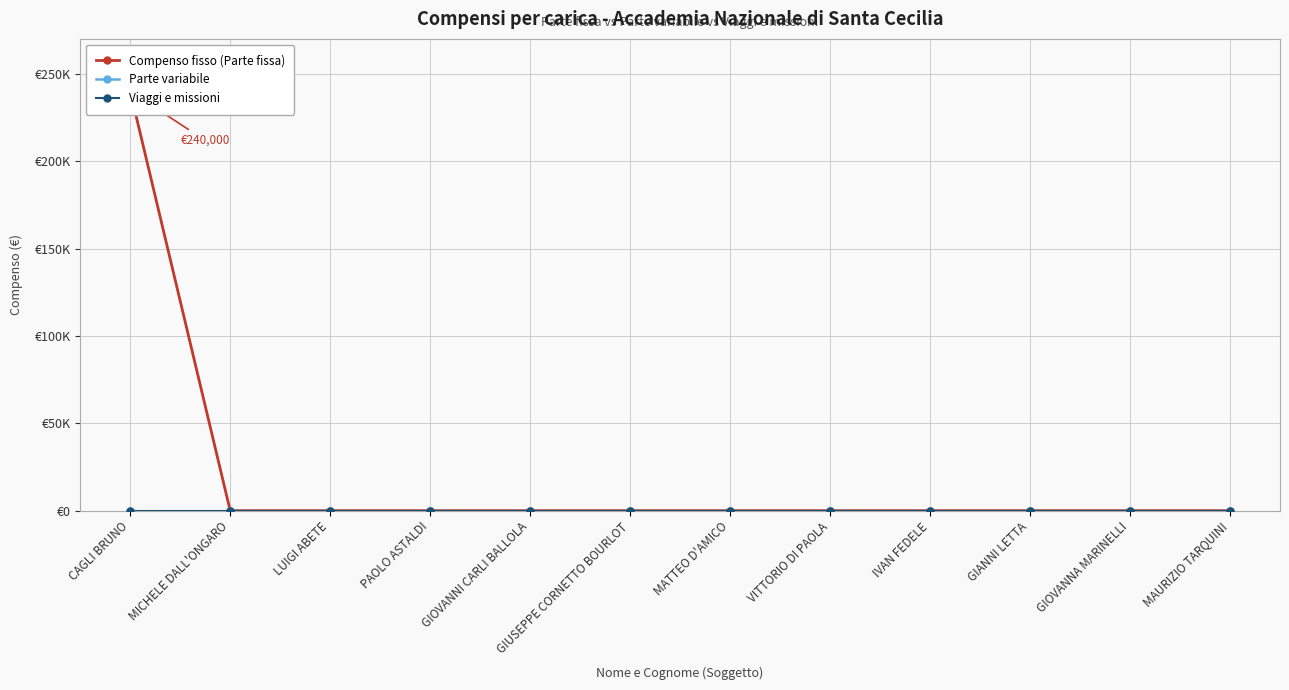

Is the value of Compenso fisso (Parte fissa) at IVAN FEDELE greater than the value of Parte variabile at GIANNI LETTA?

No